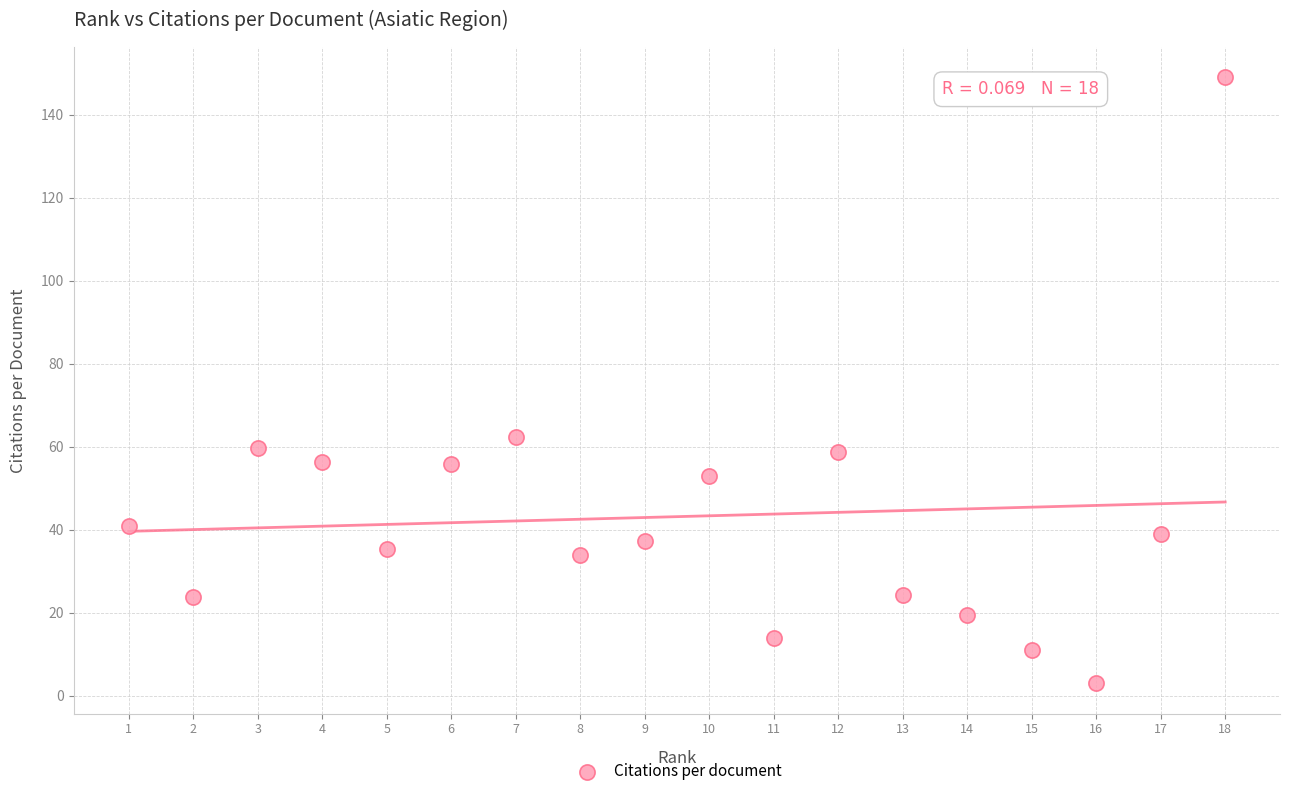

What Y value in the scatter plot is closest to 76?

62.4